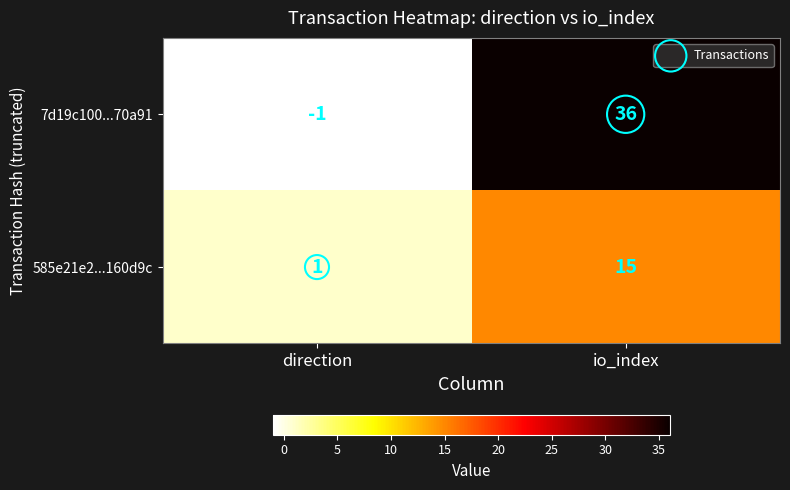

The value of 585e21e2...160d9c at io_index is 15. True or false?

True